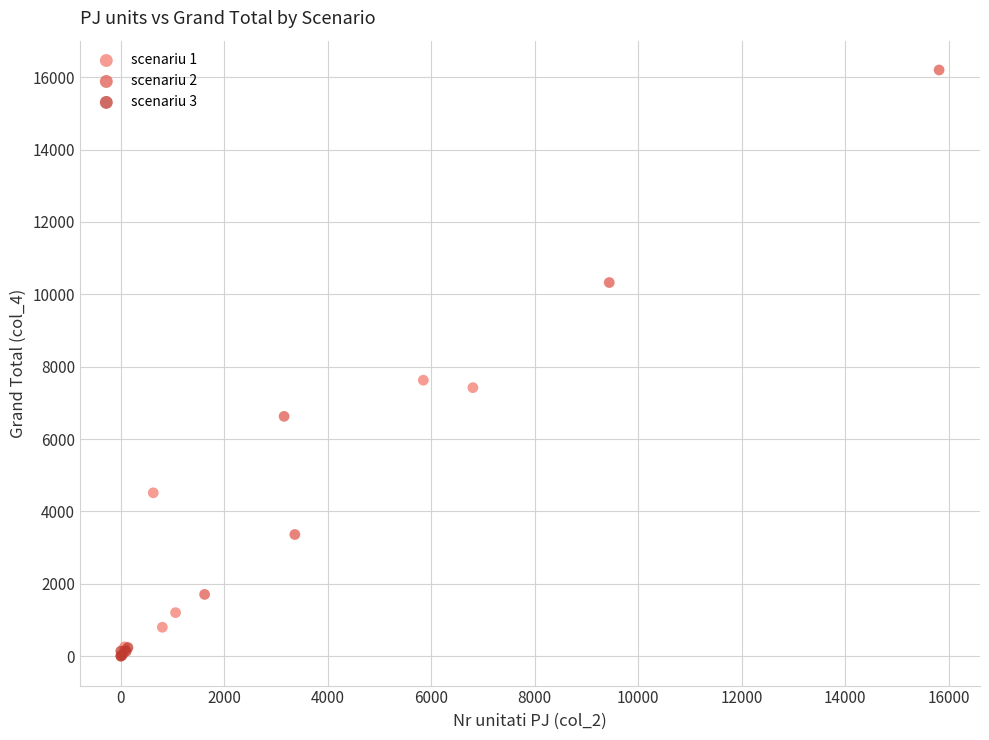

Which series reaches the minimum Y coordinate?

scenariu 3